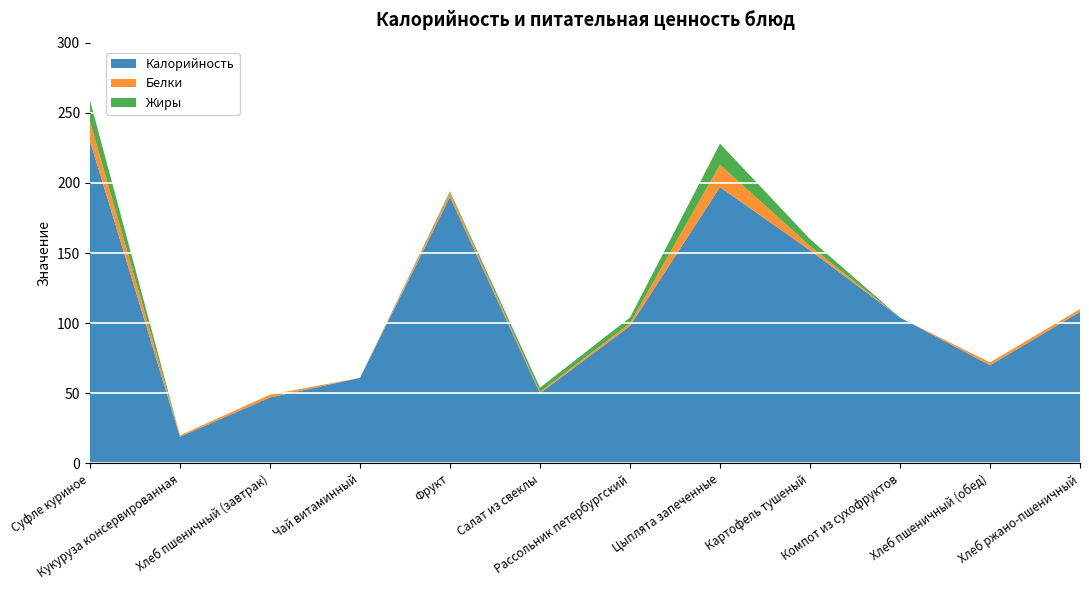

Reading right to left, list all the values displayed in this chart.

Калорийность: Хлеб ржано-пшеничный=108	Хлеб пшеничный (обед)=70	Компот из сухофруктов=104	Картофель тушеный=152	Цыплята запеченные=197	Рассольник петербургский=98	Салат из свеклы=50	Фрукт=190	Чай витаминный=61	Хлеб пшеничный (завтрак)=47	Кукуруза консервированная=19	Суфле куриное=230
Белки: Хлеб ржано-пшеничный=2	Хлеб пшеничный (обед)=2	Компот из сухофруктов=0	Картофель тушеный=3	Цыплята запеченные=16	Рассольник петербургский=2	Салат из свеклы=1	Фрукт=3	Чай витаминный=0	Хлеб пшеничный (завтрак)=2	Кукуруза консервированная=1	Суфле куриное=14
Жиры: Хлеб ржано-пшеничный=0	Хлеб пшеничный (обед)=0	Компот из сухофруктов=0	Картофель тушеный=5	Цыплята запеченные=15	Рассольник петербургский=4	Салат из свеклы=3	Фрукт=1	Чай витаминный=0	Хлеб пшеничный (завтрак)=0	Кукуруза консервированная=0	Суфле куриное=15